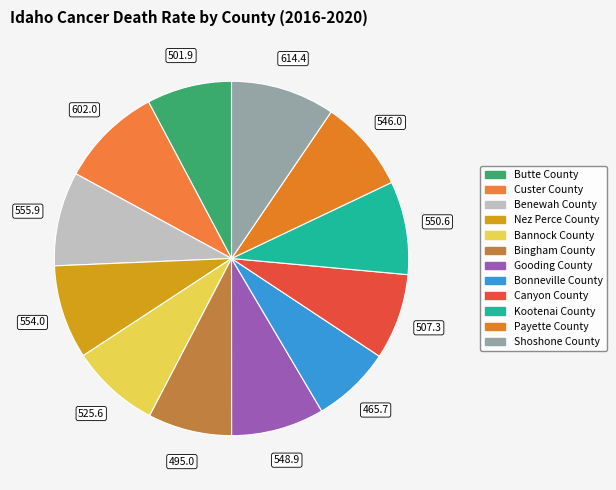

What is the ratio of the value at Nez Perce County to the value at Butte County?

1.1